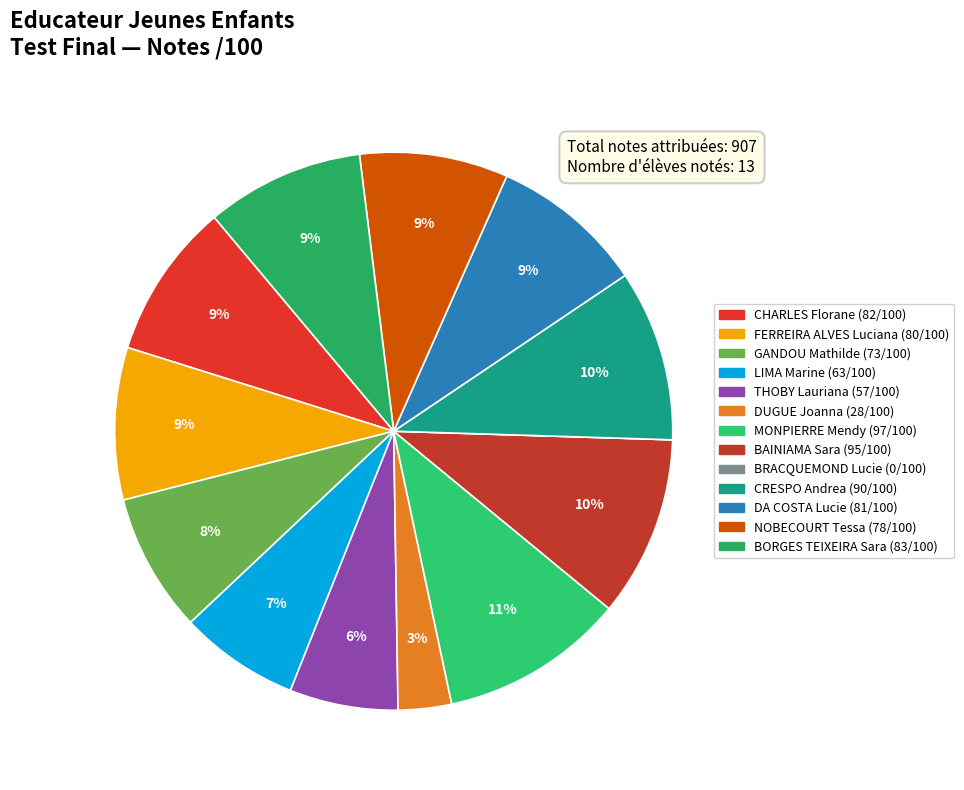

Which slice is the largest?

MONPIERRE Mendy